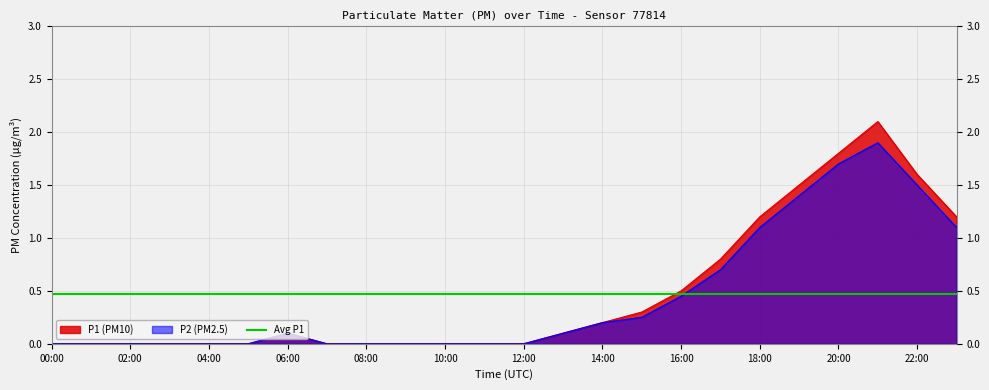

At which category does P1 reach its first local peak?

06:00